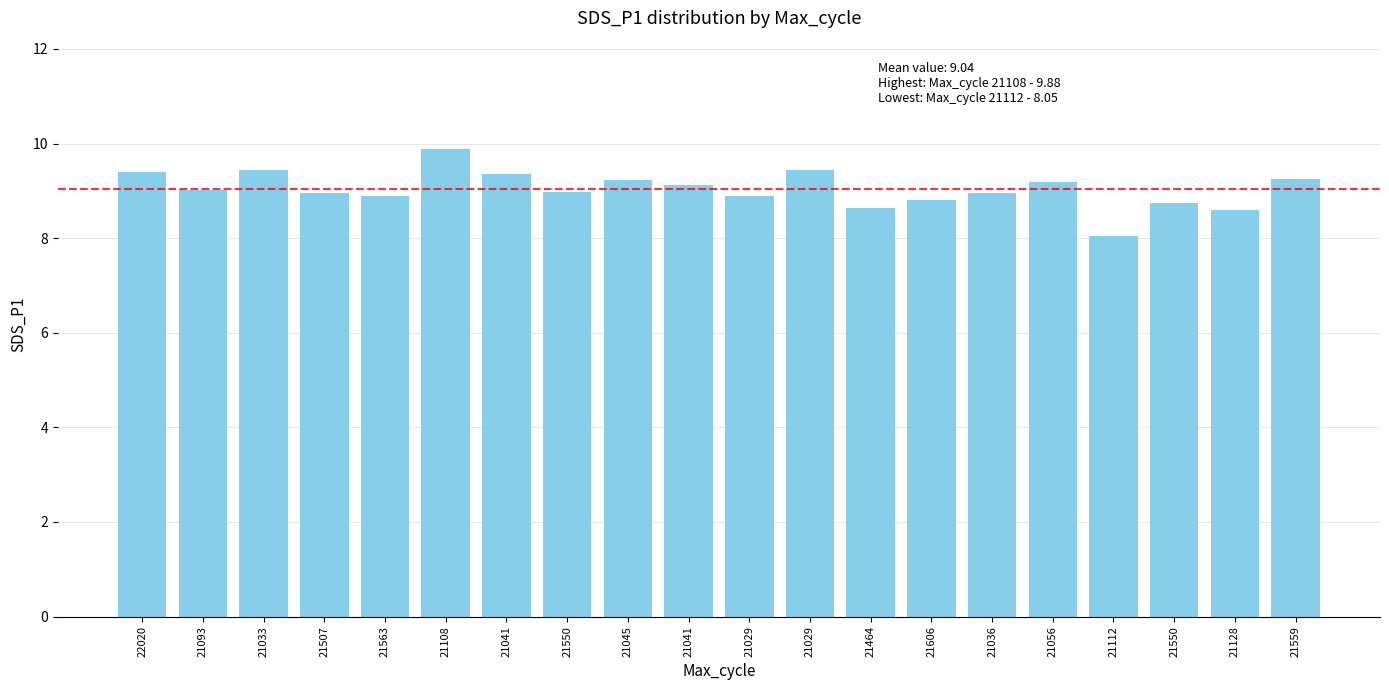

Reading left to right, extract all data points from this chart.

9.4	9.0	9.4	8.9	8.9	9.9	9.3	9.0	9.2	9.1	8.9	9.4	8.6	8.8	8.9	9.2	8.1	8.8	8.6	9.2